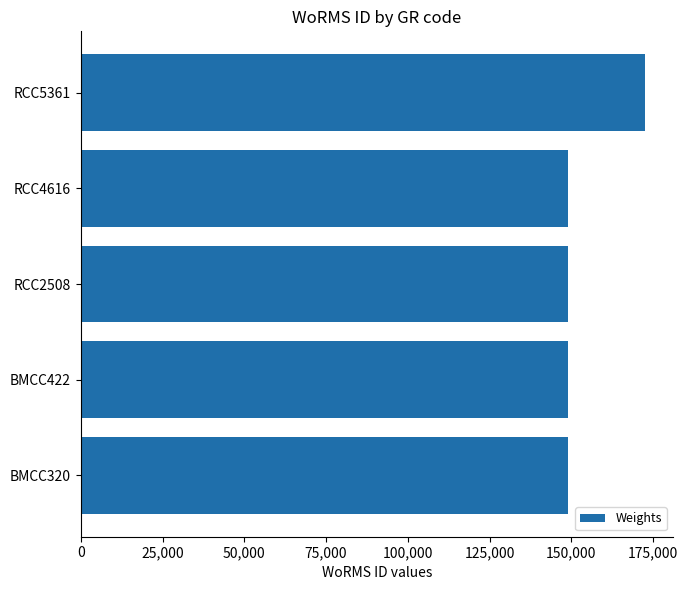

What is the average value?

153706